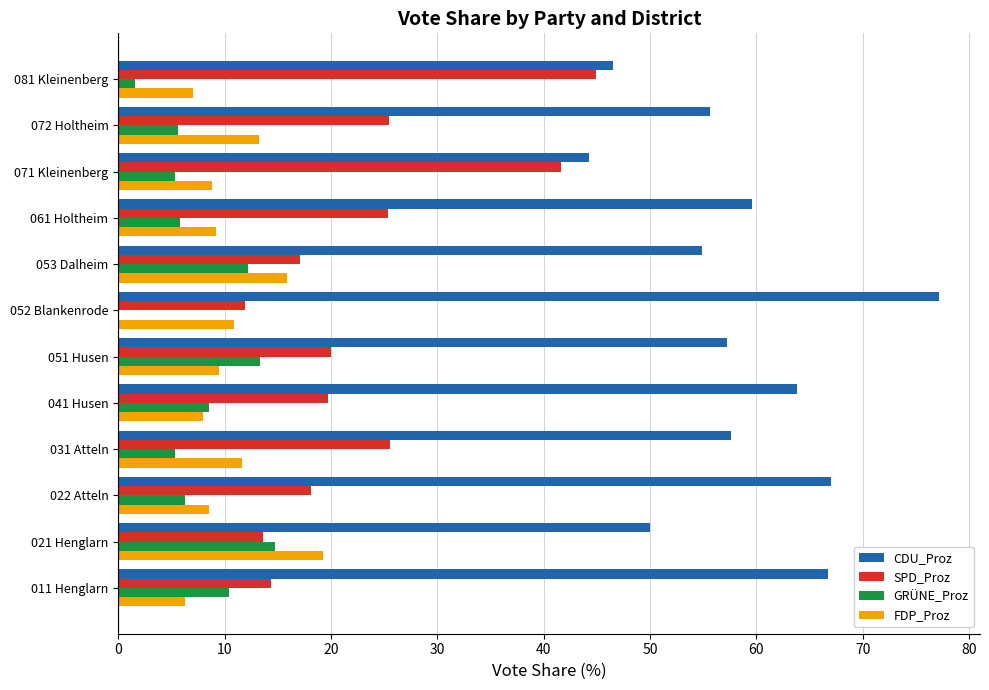

What is the maximum value shown in the chart?

77.2